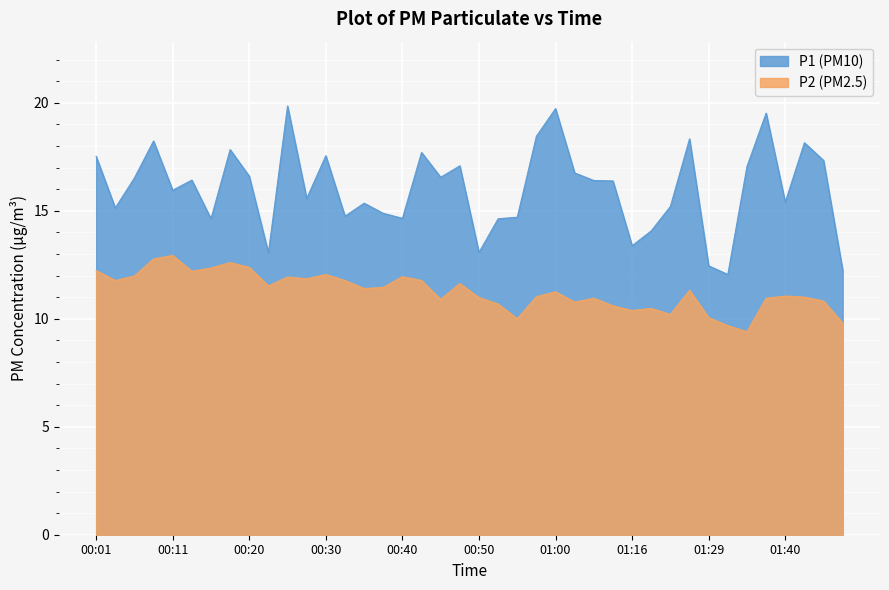

True or false: P1 and P2 cross at least once.

False